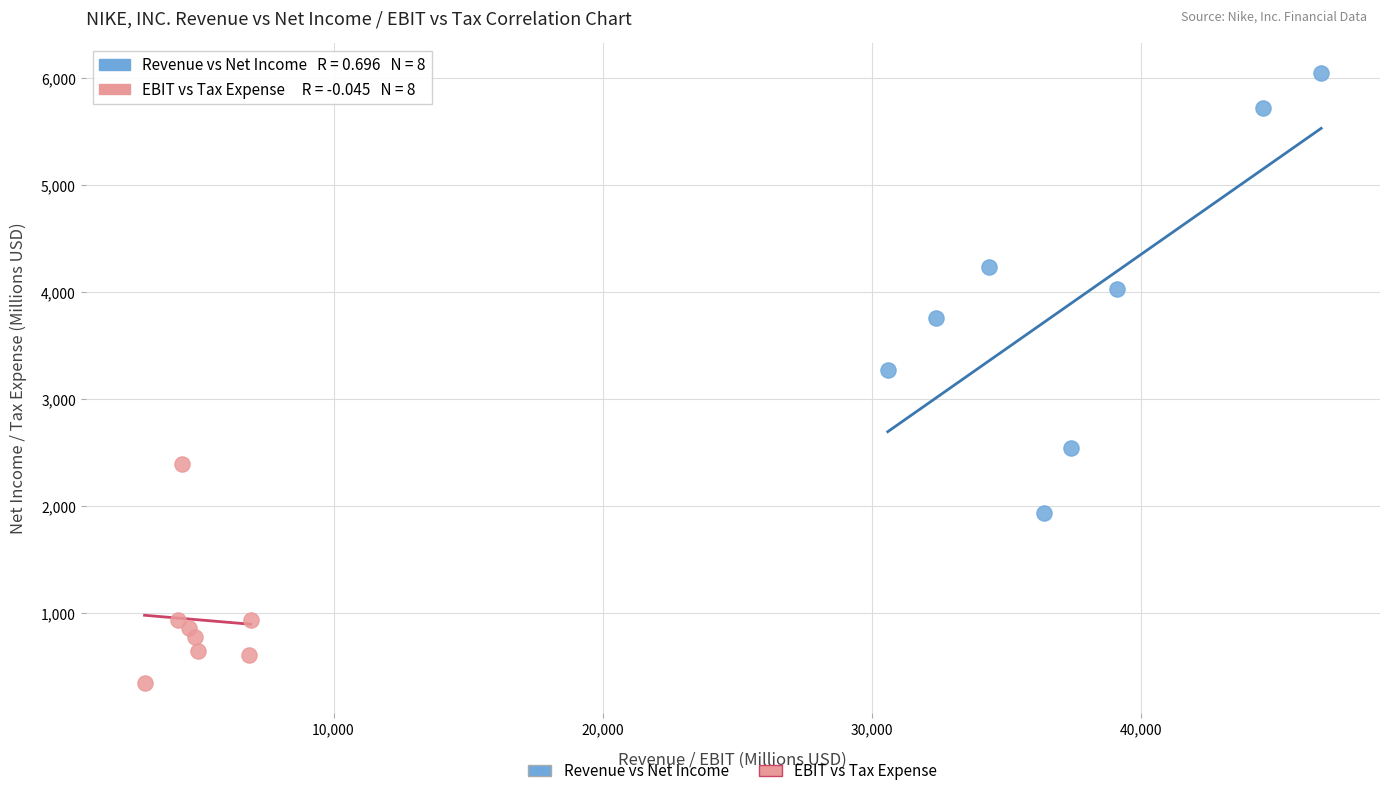

Which series reaches the maximum Y coordinate?

Revenue vs Net Income